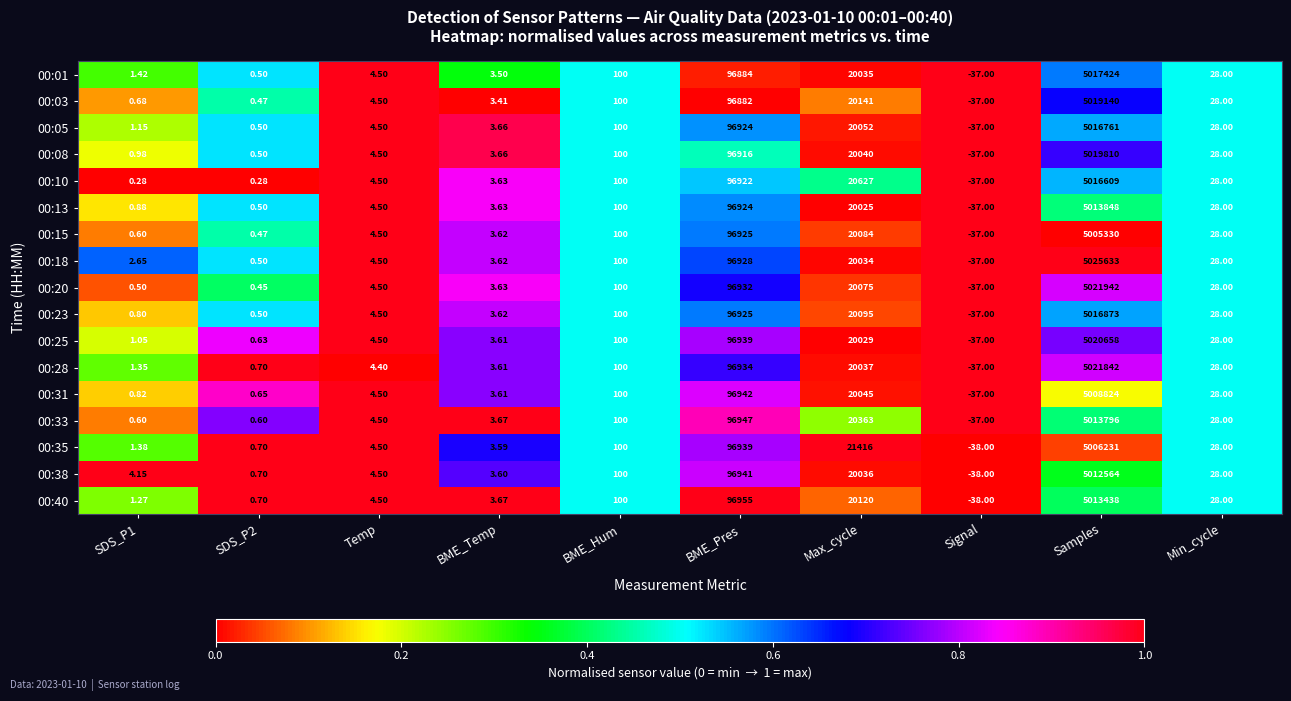

At which category does the chart reach its peak across all series?

Samples